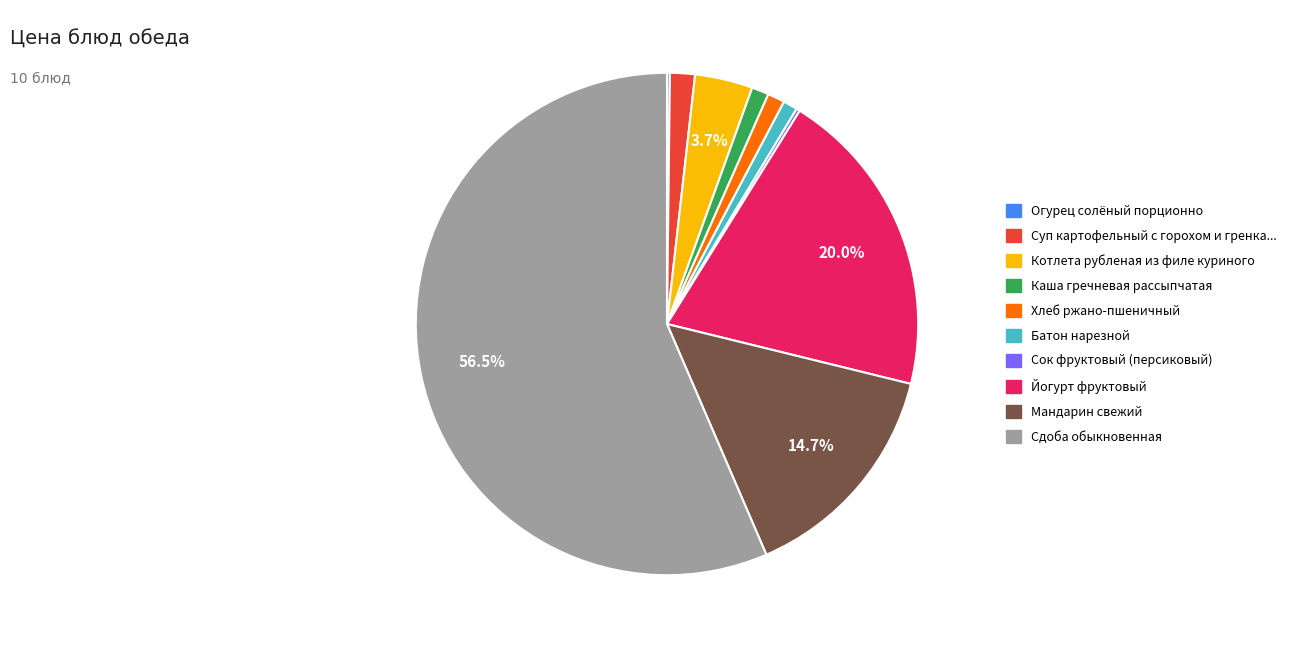

Is there a majority slice in this chart?

Yes